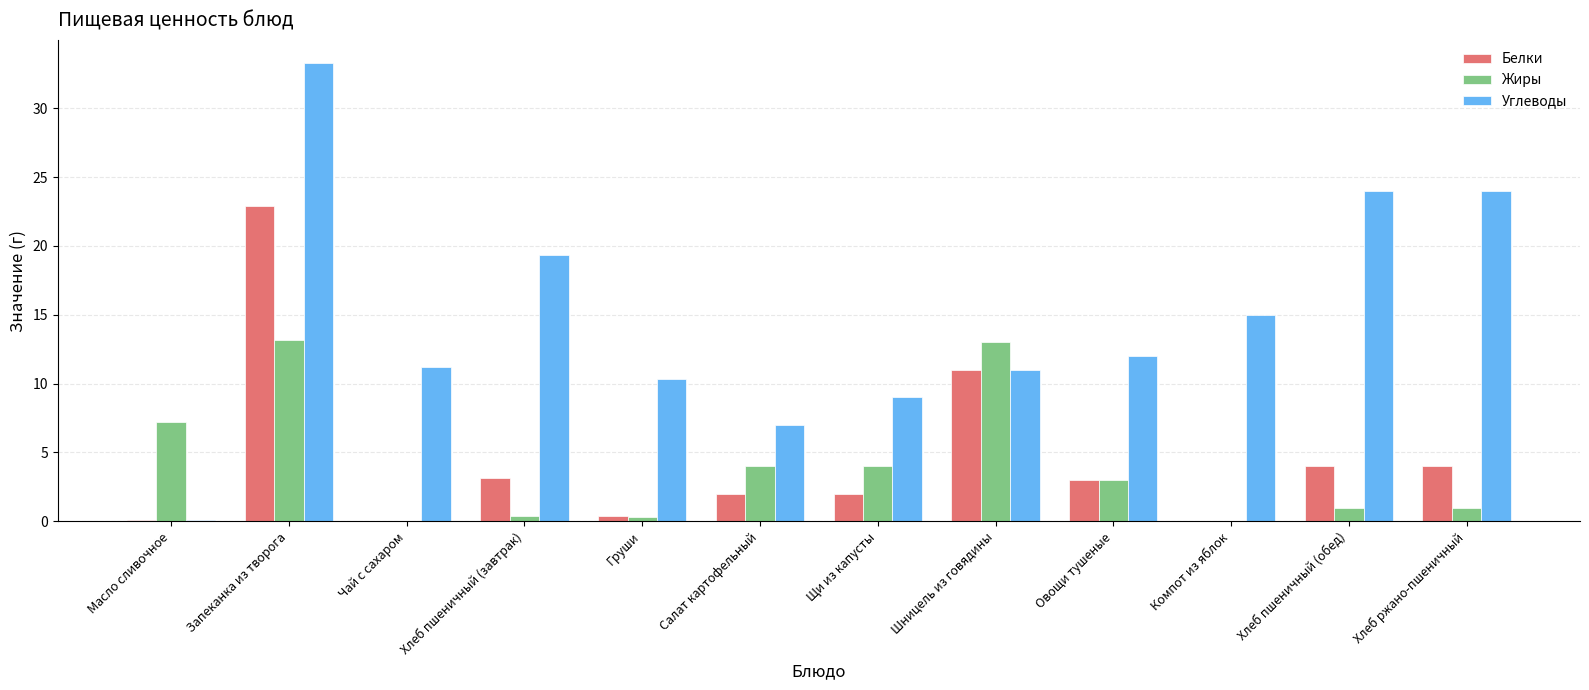

What is the sum of the Жиры values at Овощи тушеные and Щи из капусты?

7.0